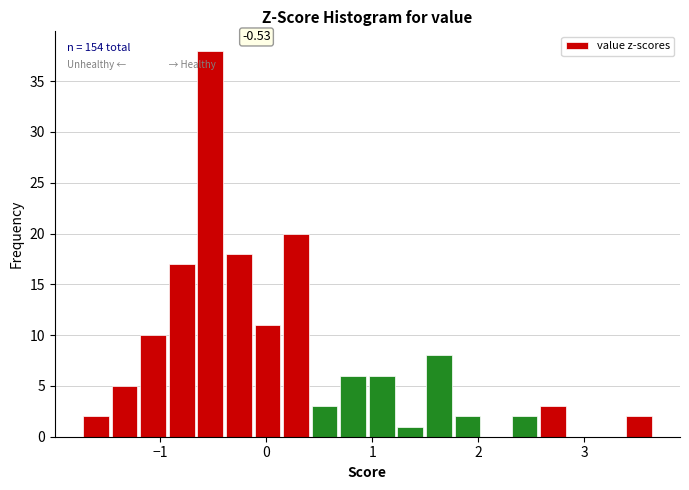

Read against the x-axis, roughly where is the centre of the tallest bar?

-0.5